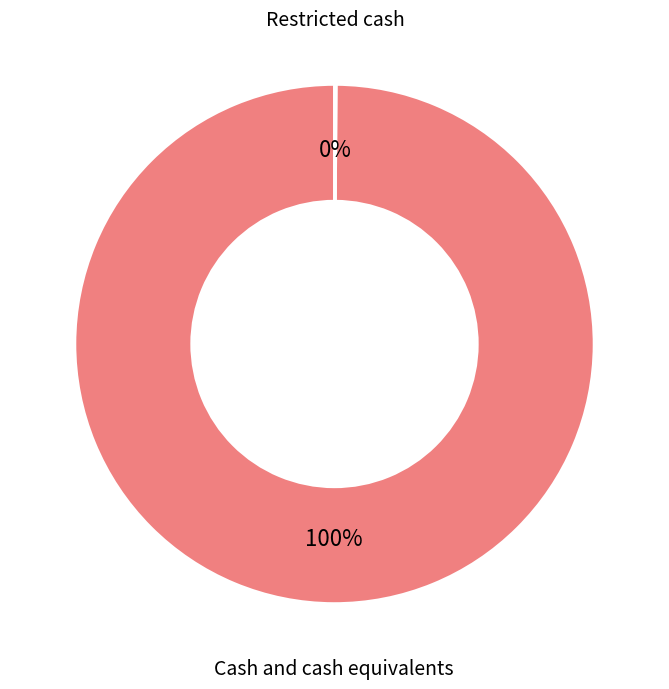

To the nearest percent, what percentage of the pie is Cash and cash equivalents?

100%